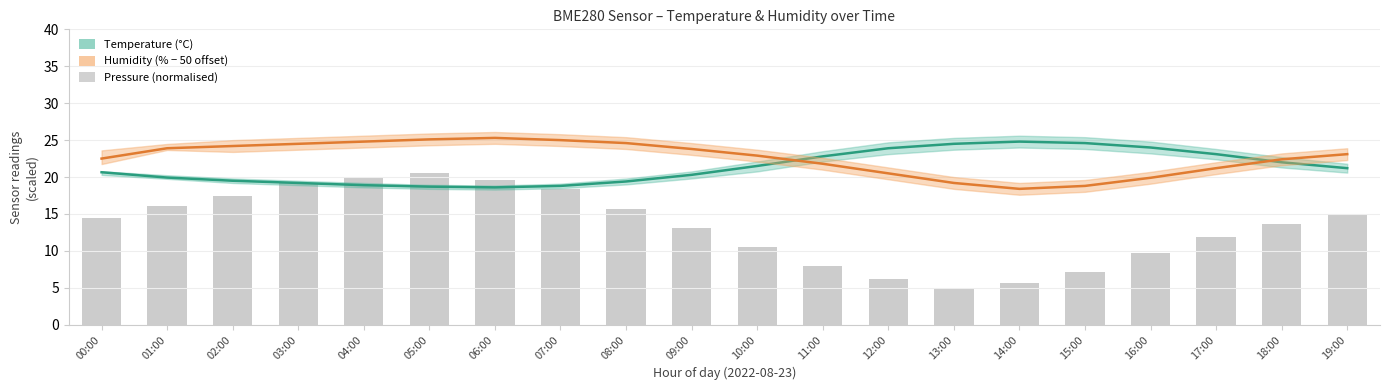

What is the total value across all series at 14:00?

48.9